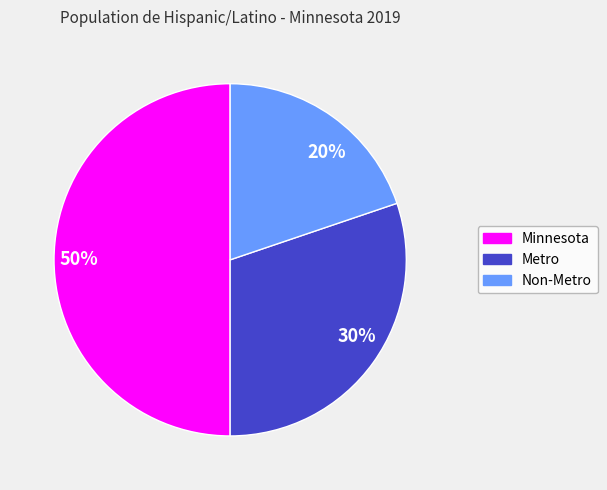

Is the sum of Minnesota and Metro greater than half?

Yes